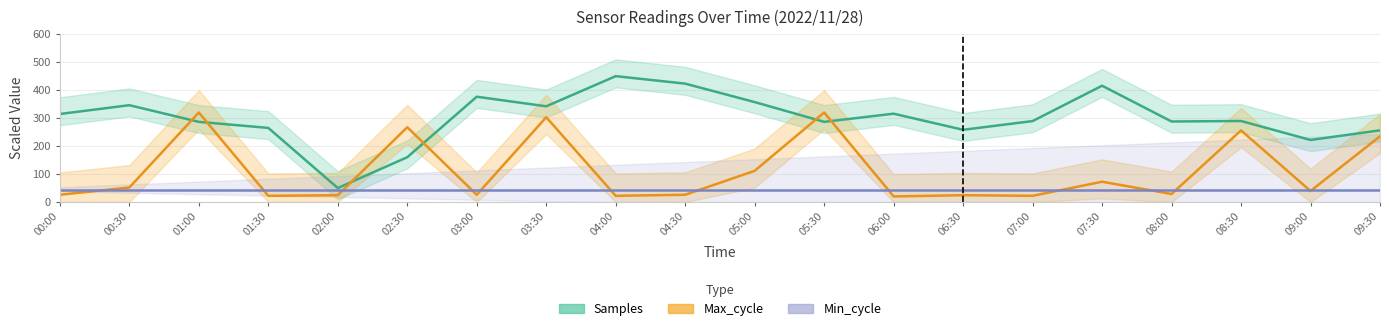

What is the total value across all series at 01:30?

330.1